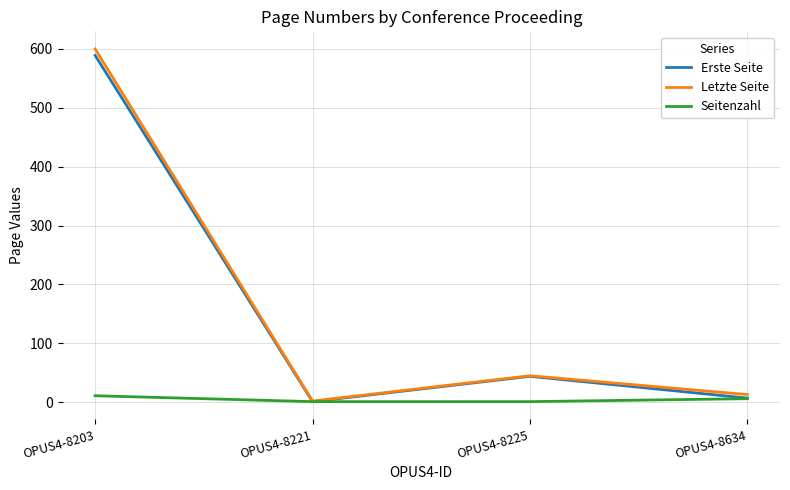

At which label is Erste Seite closest to 295?

OPUS4-8225